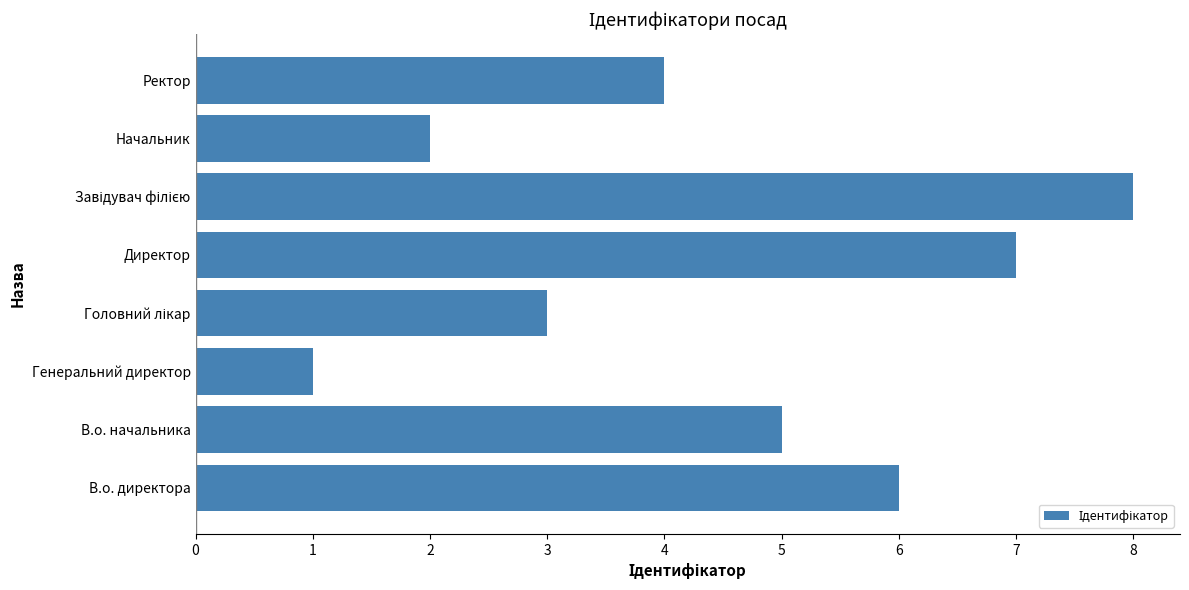

What is the change in value from Директор to Начальник?

-5